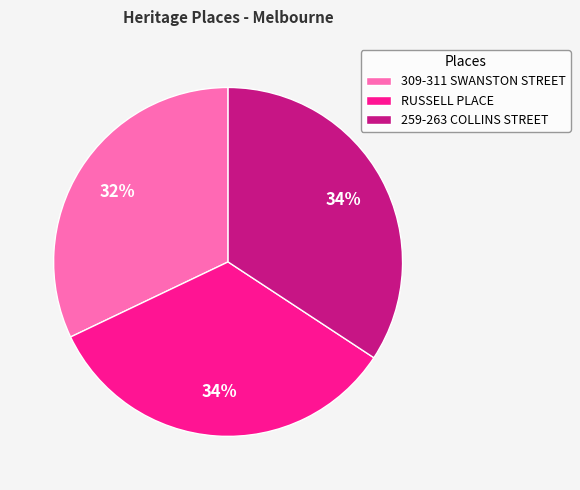

What percentage is the 259-263 COLLINS STREET slice, to the nearest percent?

34%